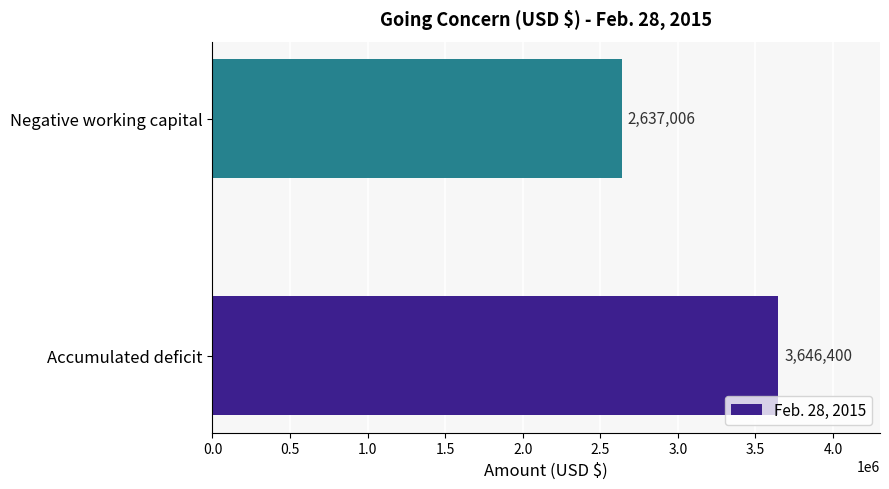

List the labels in order of value, smallest first.

Negative working capital, Accumulated deficit